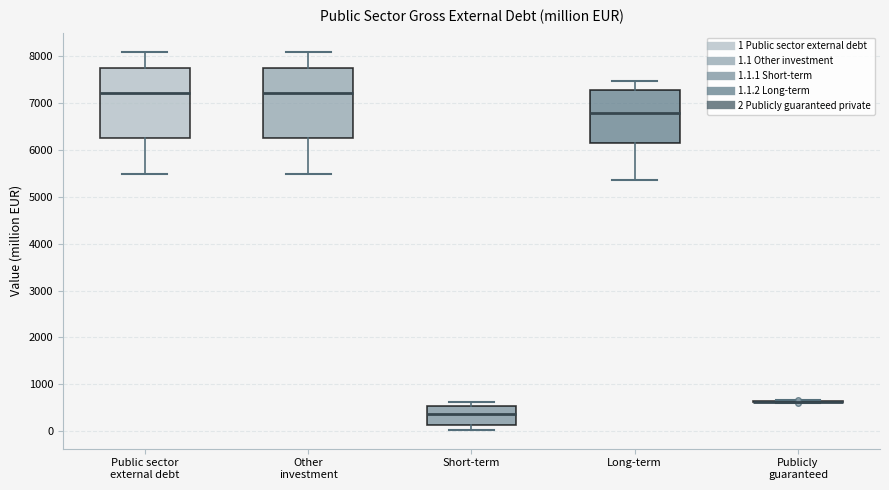

Where is the lower edge of the box for Short-term on the y-axis? The values are not printed on the chart, so give them approximately, as read against the axis.

100